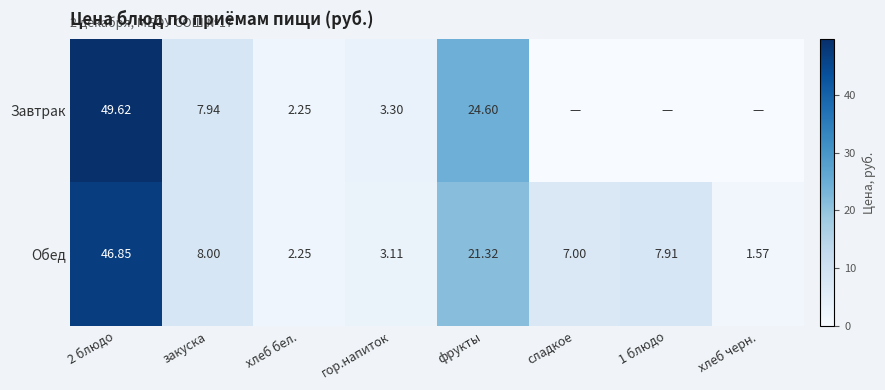

At which category is the sum across all series the highest?

2 блюдо